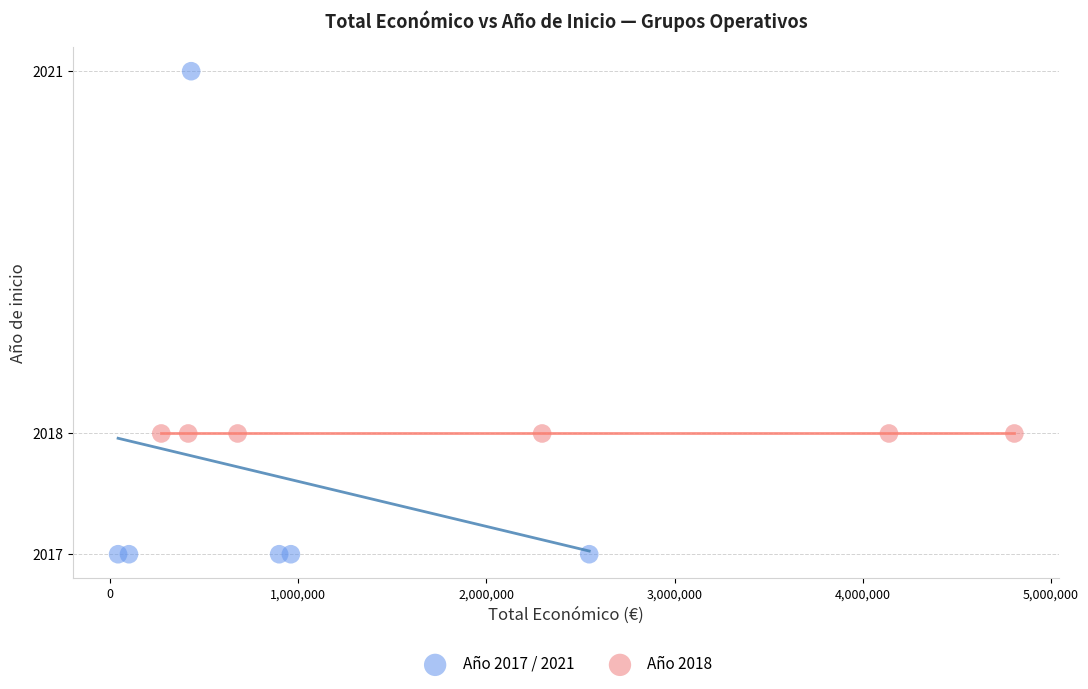

Which series reaches the maximum Y coordinate?

Año 2017 / 2021